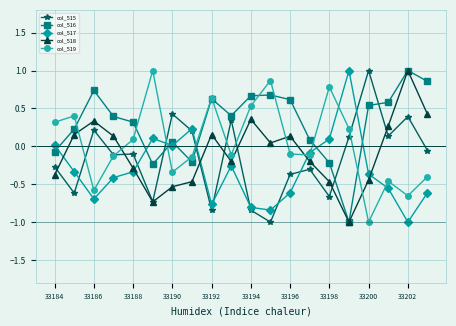

How many intersections are there between col_518 and col_519?

5